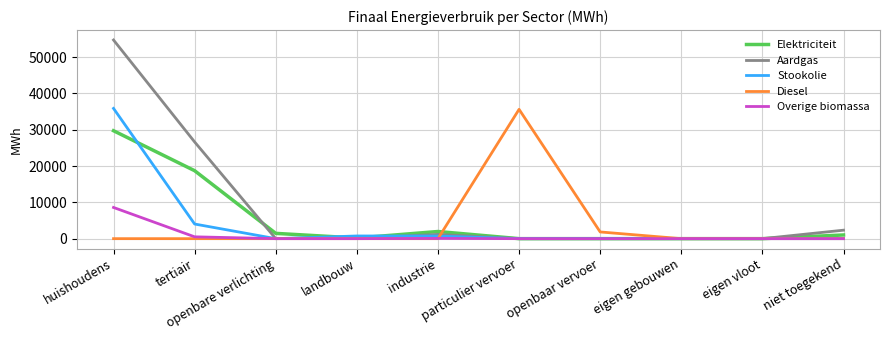

Where is the first local maximum for Elektriciteit?

industrie